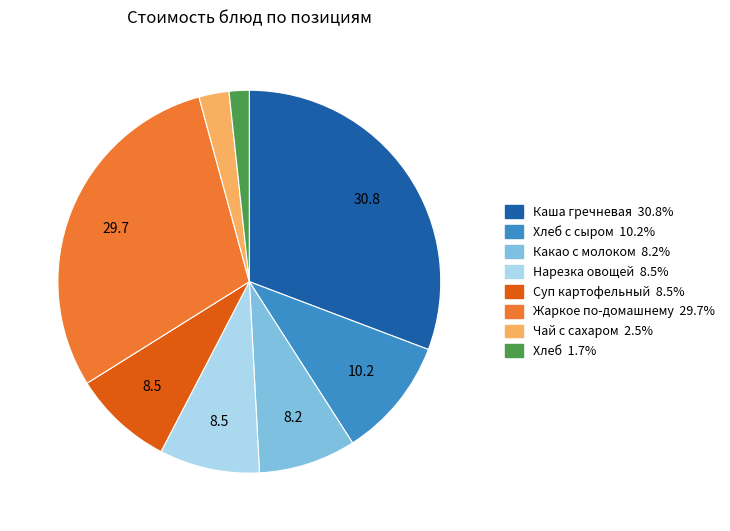

Is there any slice that represents more than half of the pie?

No